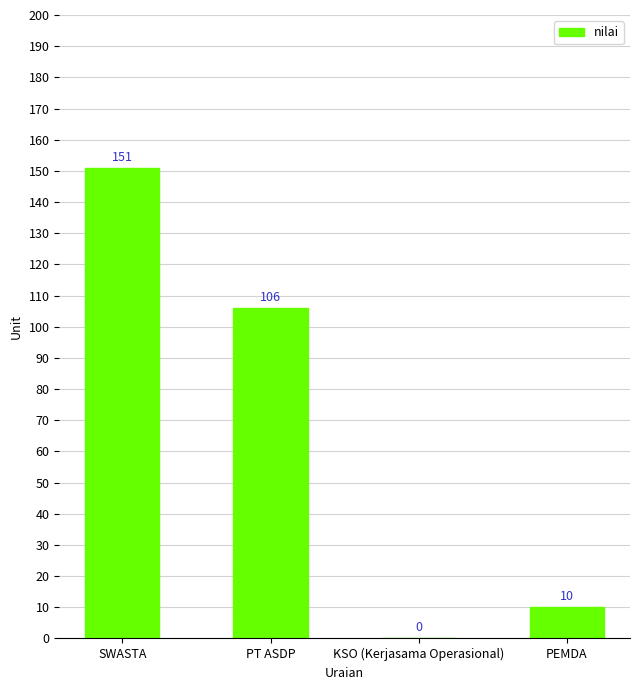

How many categories are shown in the chart?

4